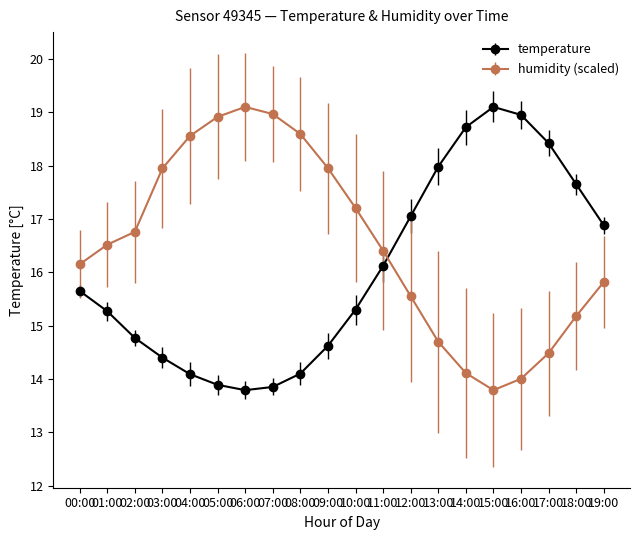

Where does the temperature series first go above 15?

00:00